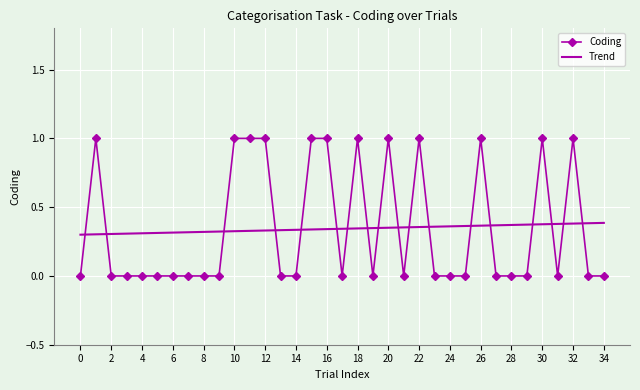

What is the difference between the maximum and minimum values in the Trend series?

0.1